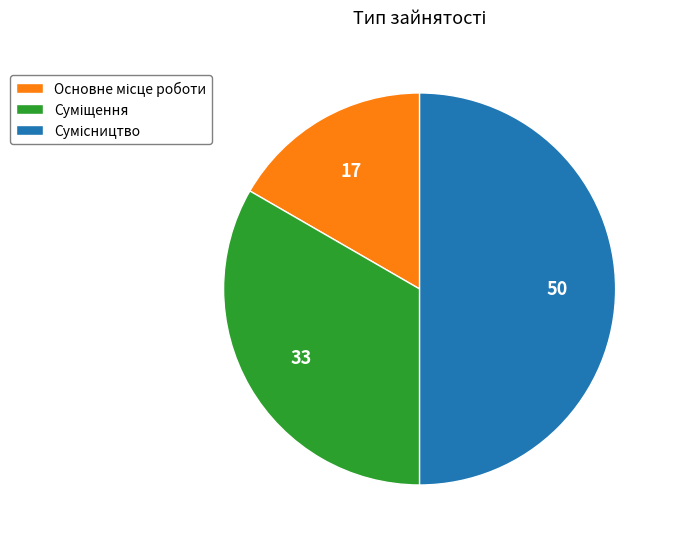

How many segments does this pie chart have?

3